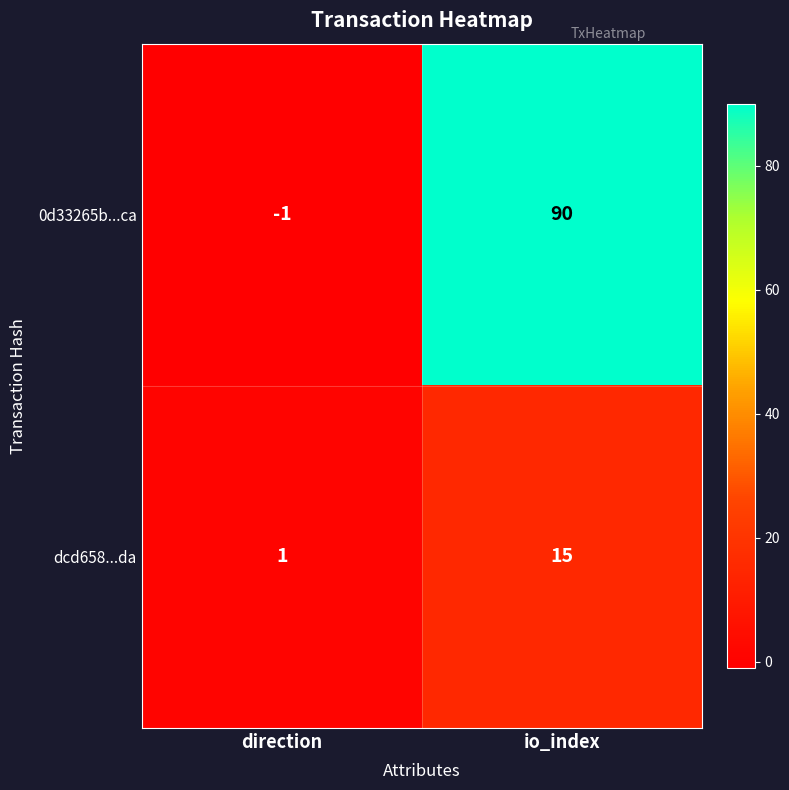

List the series in order of their overall mean, lowest first.

dcd658...da, 0d33265b...ca